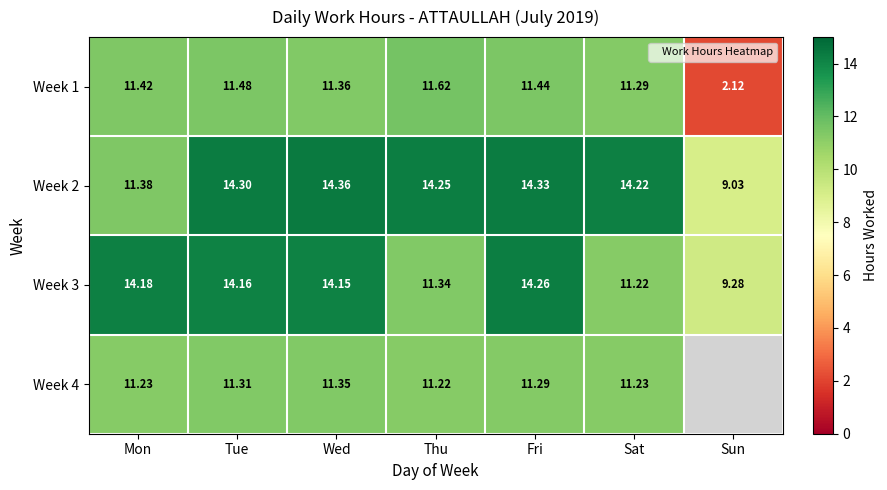

At which label does Week 1 first exceed 11?

Mon